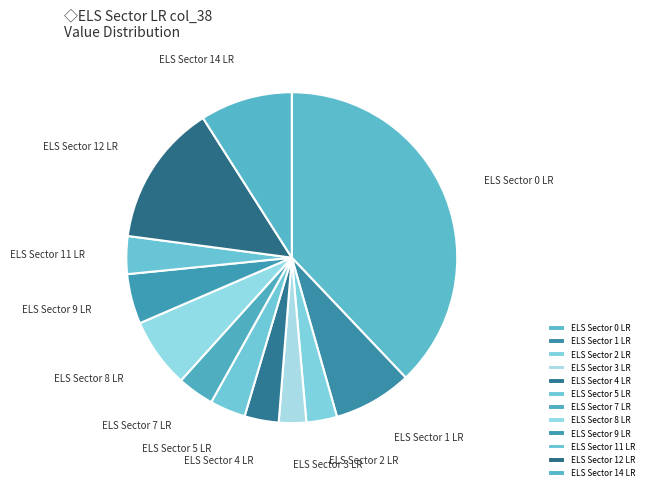

Combined, do ELS Sector 3 LR and ELS Sector 1 LR account for over 50%?

No